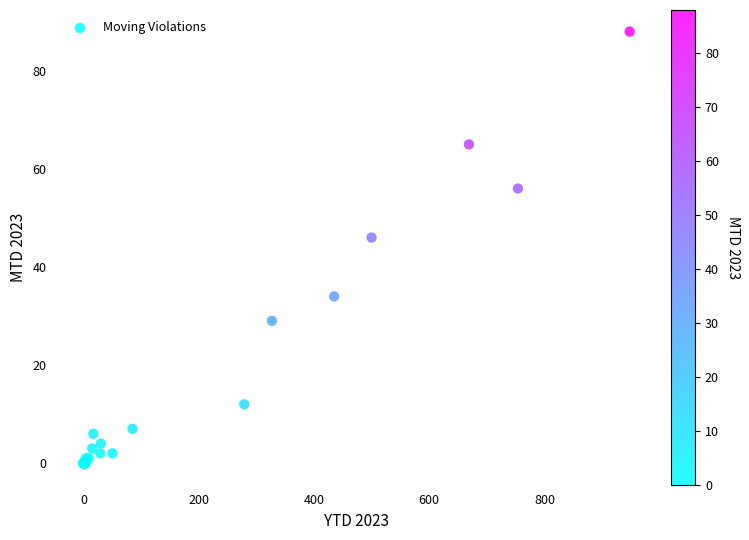

What Y value in the scatter plot is closest to 44?

46